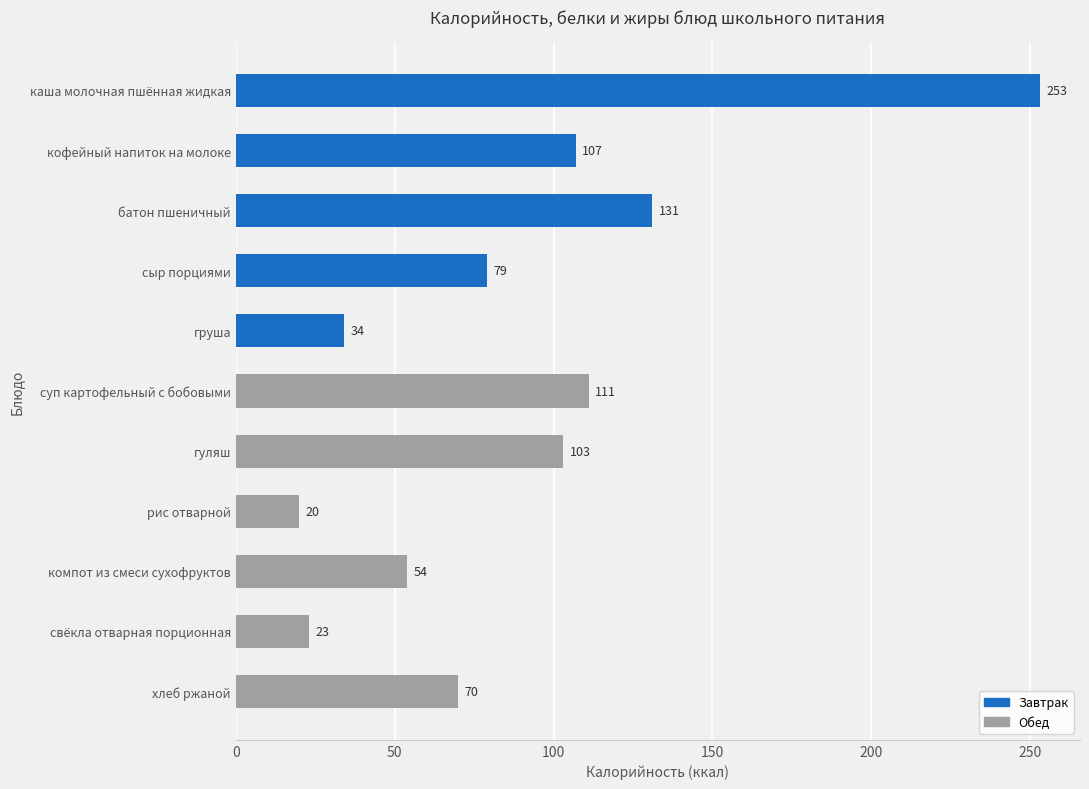

Does the chart contain any negative values?

No